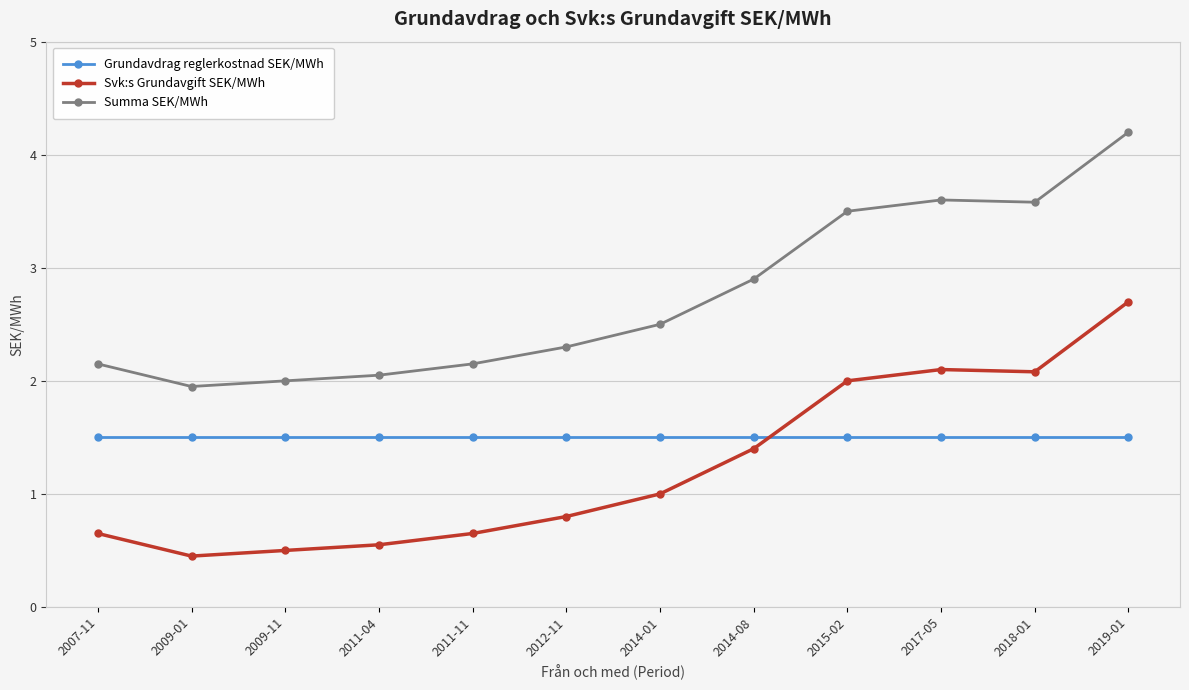

What position from the right is 2014-08?

5